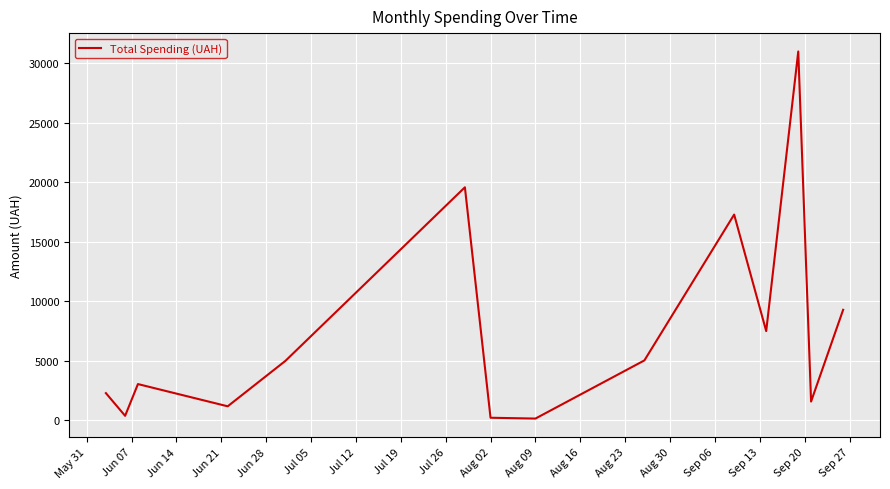

What is the difference between the maximum and minimum values?

30858.8